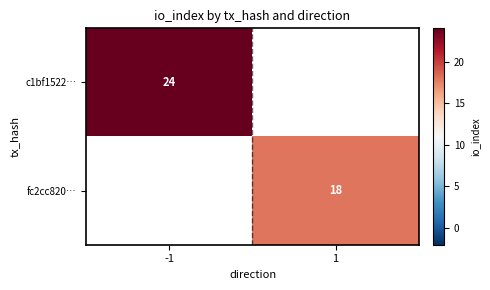

At how many categories does at least one series exceed 22?

1